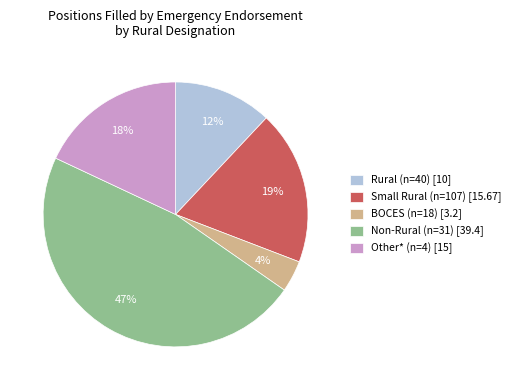

To the nearest percent, what is the difference between the largest and smallest slice percentages?

43%